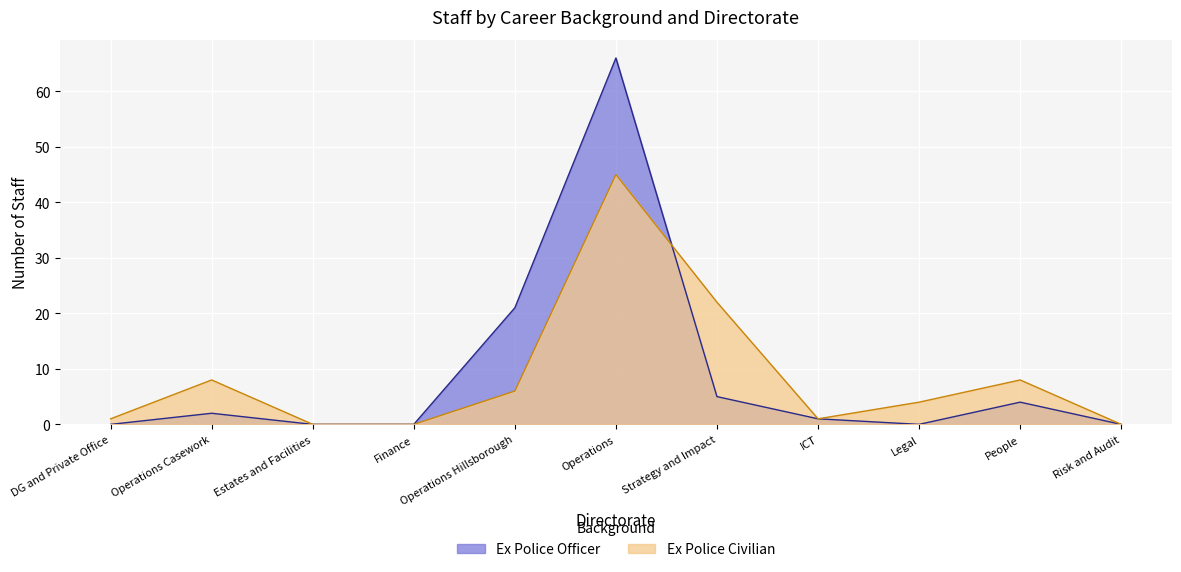

Which category has the lowest value across all series?

DG and Private Office